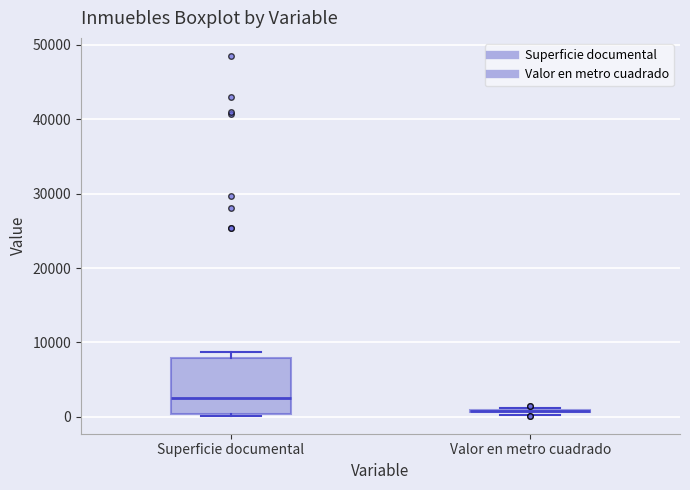

Reading left to right, read every box against the y-axis: the position of its median line, the range the box covers, and the ends of its whiskers. The values are not printed on the chart, so give them approximately, as read against the axis.

Superficie documental: median 3000, box 0 to 8000, whiskers 0 to 9000
Valor en metro cuadrado: box collapsed to a line at 1000, whiskers 0 to 1000